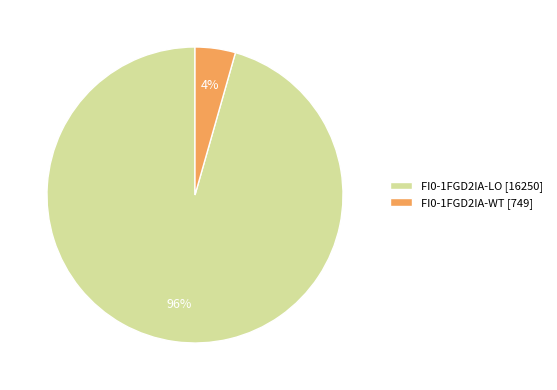

The FI0-1FGD2IA-WT slice represents 10% of the pie. True or false?

False